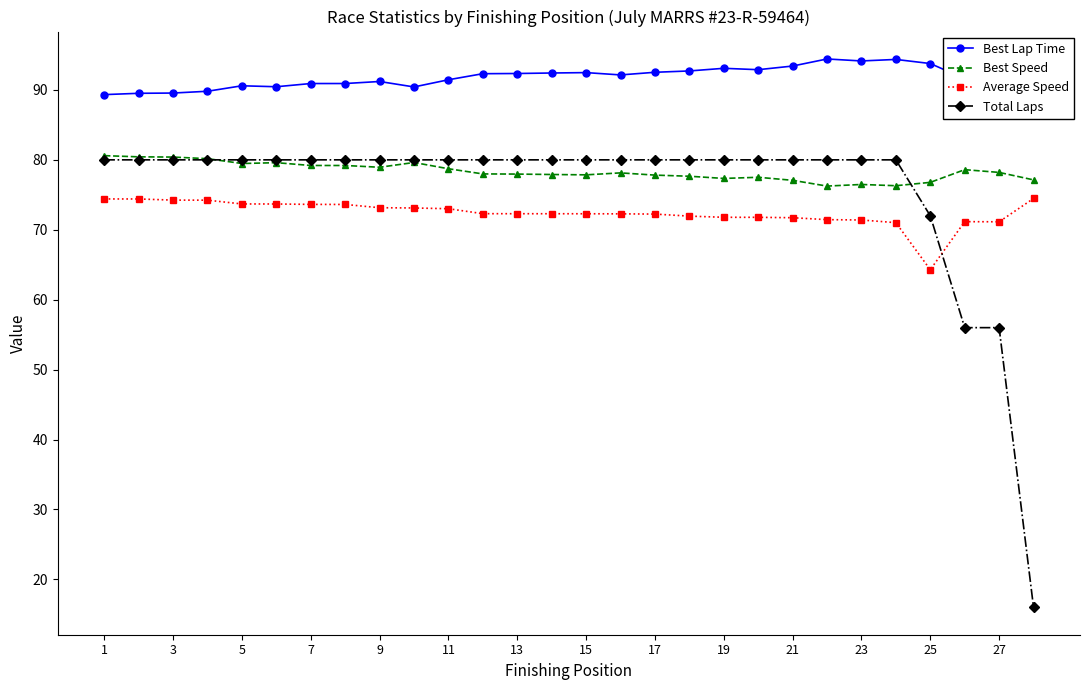

At how many categories does at least one series exceed 84?

28